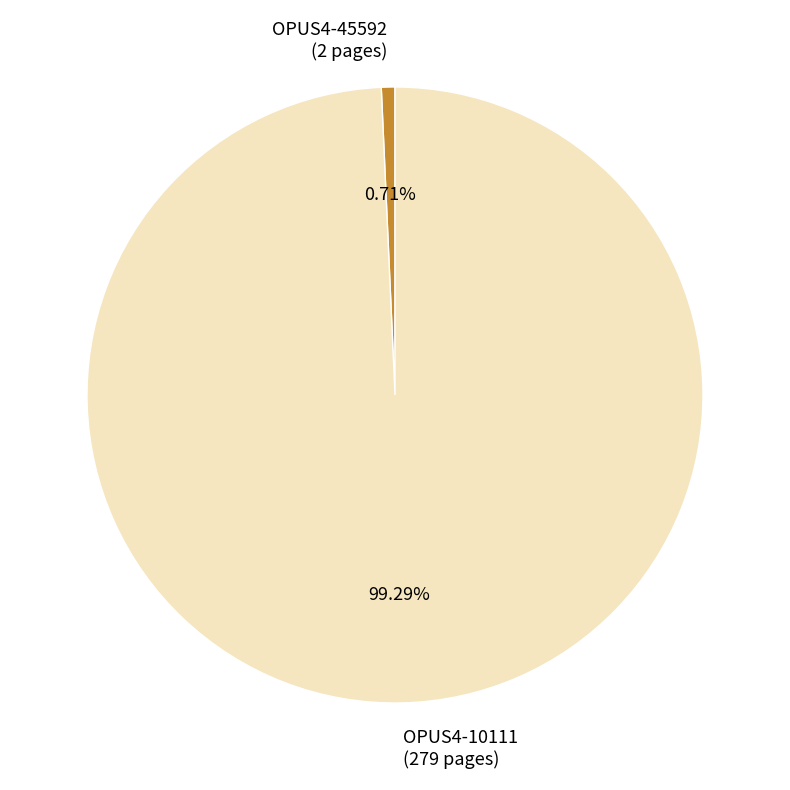

How many slices are in this pie chart?

2